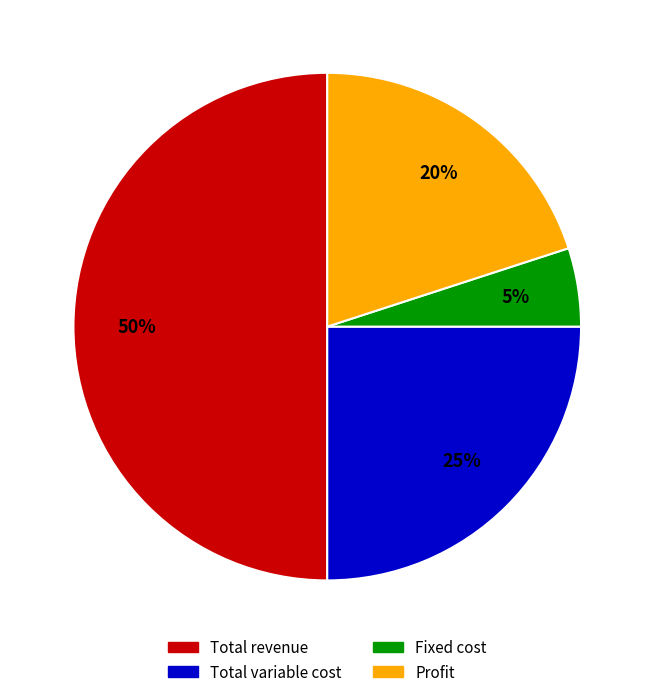

True or false: Total variable cost accounts for 25% of the total.

True